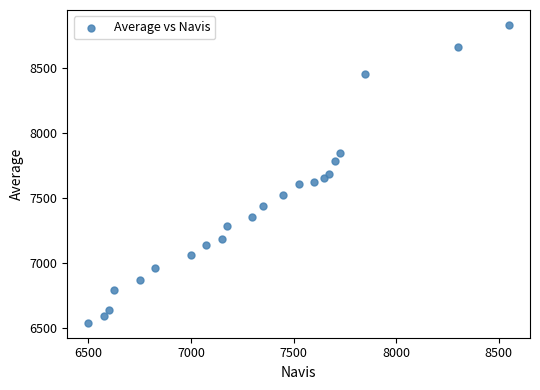

What is the range of X values (max minus min)?

2050